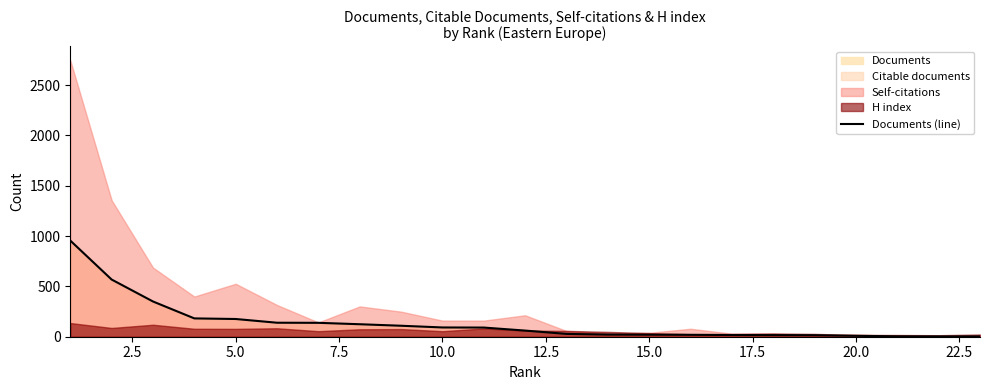

True or false: the data has more than 2 interior local peaks.

False